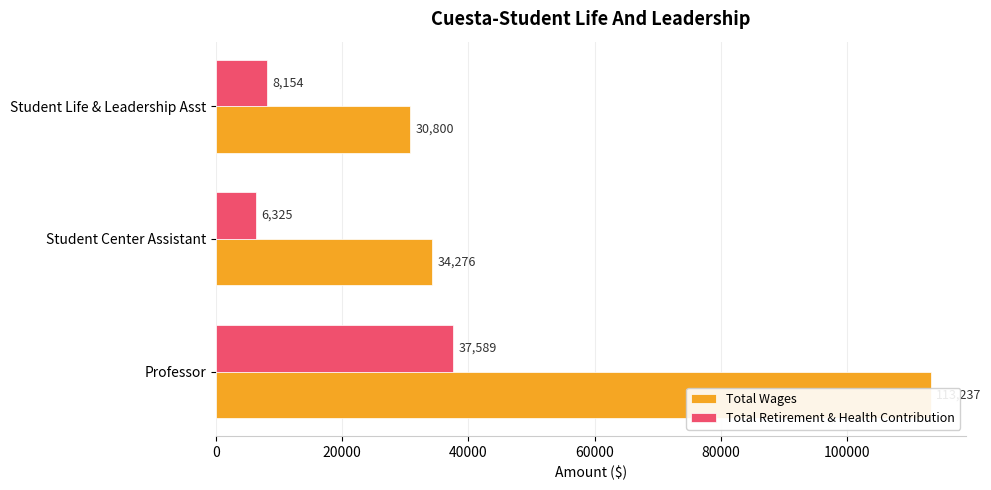

The Total Retirement & Health Contribution series shows 21366 at Professor. True or false?

False